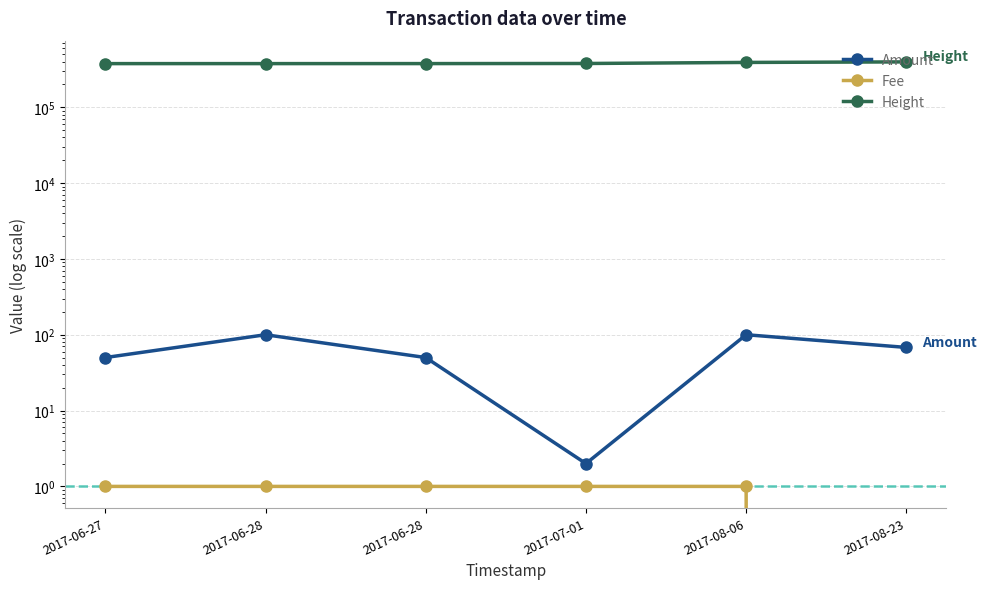

What is the value of the Amount point at the 4th from the left?

2